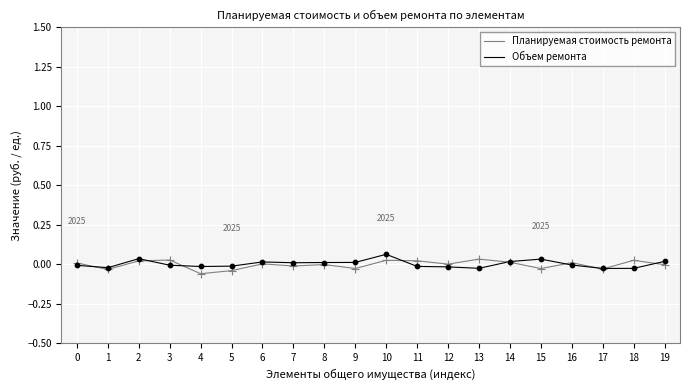

The value of Планируемая стоимость ремонта at 11 is 0.0. True or false?

True